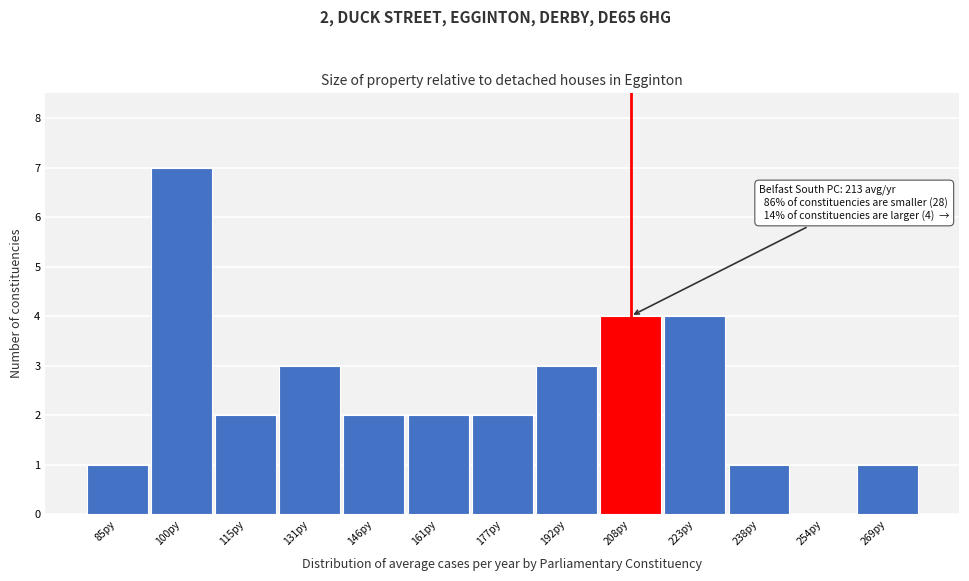

Reading left to right, extract all data points from this chart.

85py=1	100py=7	115py=2	131py=3	146py=2	161py=2	177py=2	192py=3	208py=4	223py=4	238py=1	254py=0	269py=1